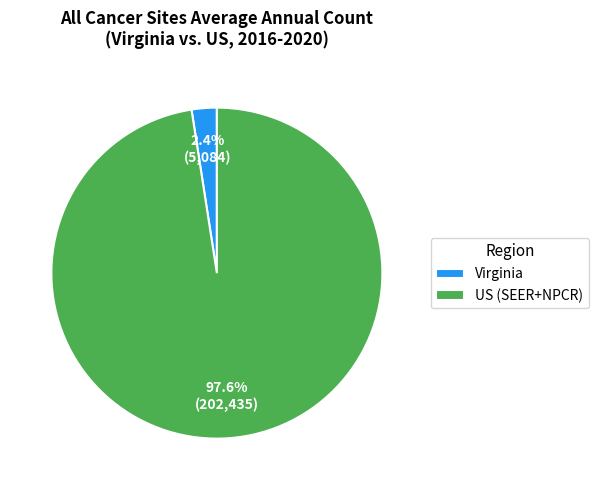

To the nearest percent, what is the average slice percentage?

50%